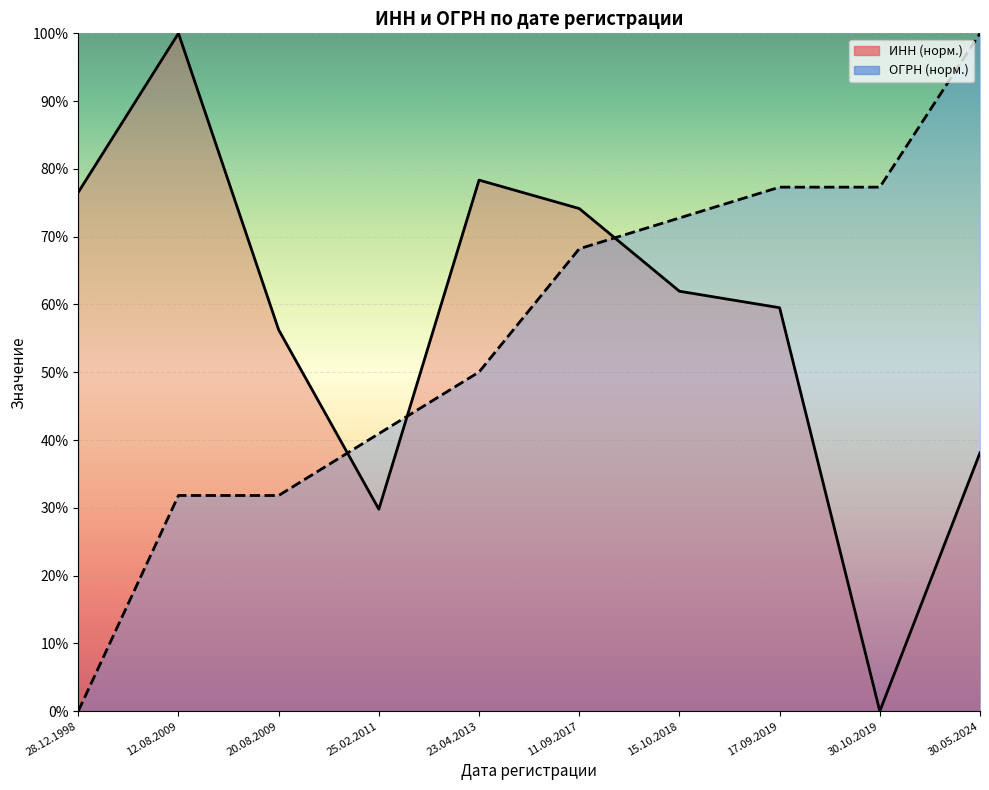

Where do ОГРН and ИНН first cross each other?

20.08.2009 and 25.02.2011